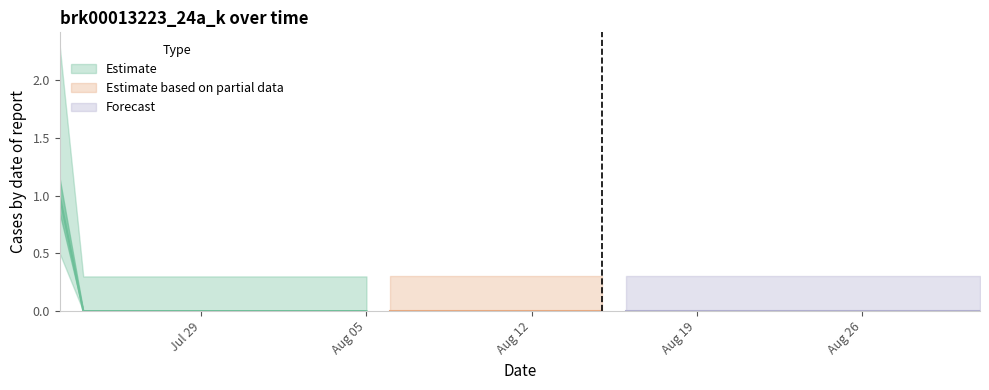

What is the greatest value displayed?

1